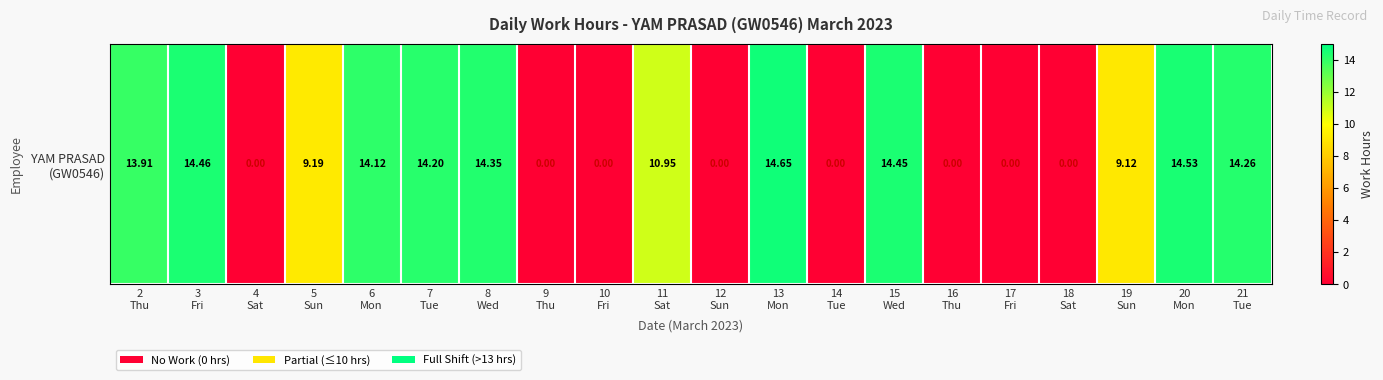

The value at 5
Sun is 9.2. True or false?

True